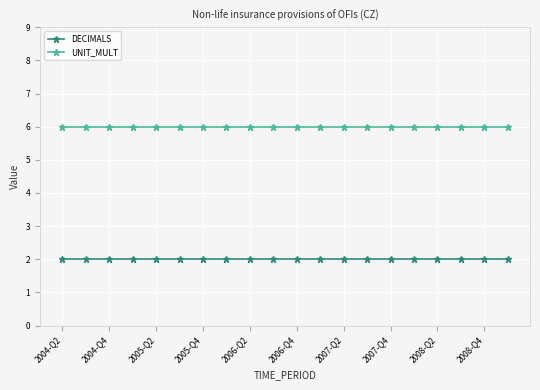

True or false: DECIMALS and UNIT_MULT intersect in this chart.

False